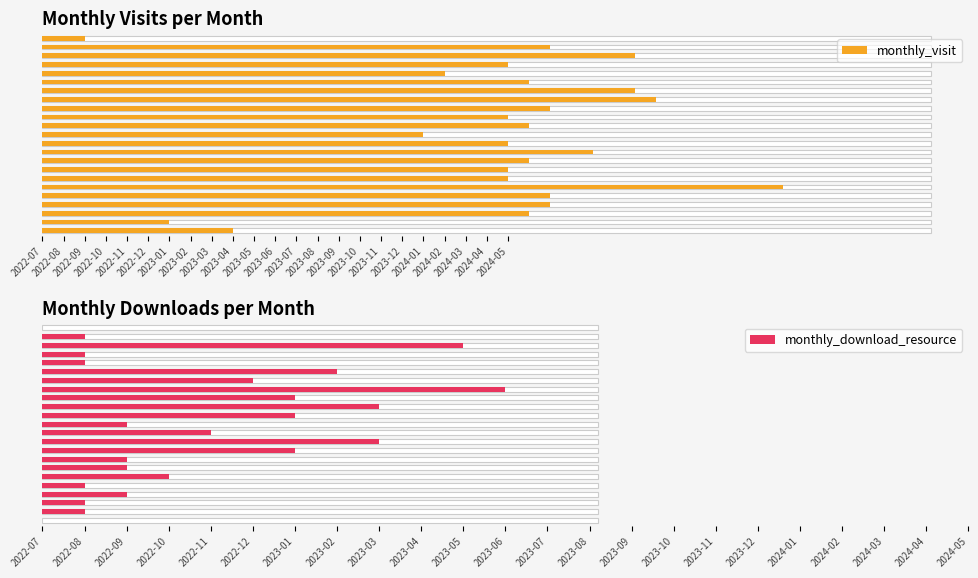

At which label is monthly_download_resource closest to 5?

2023-11